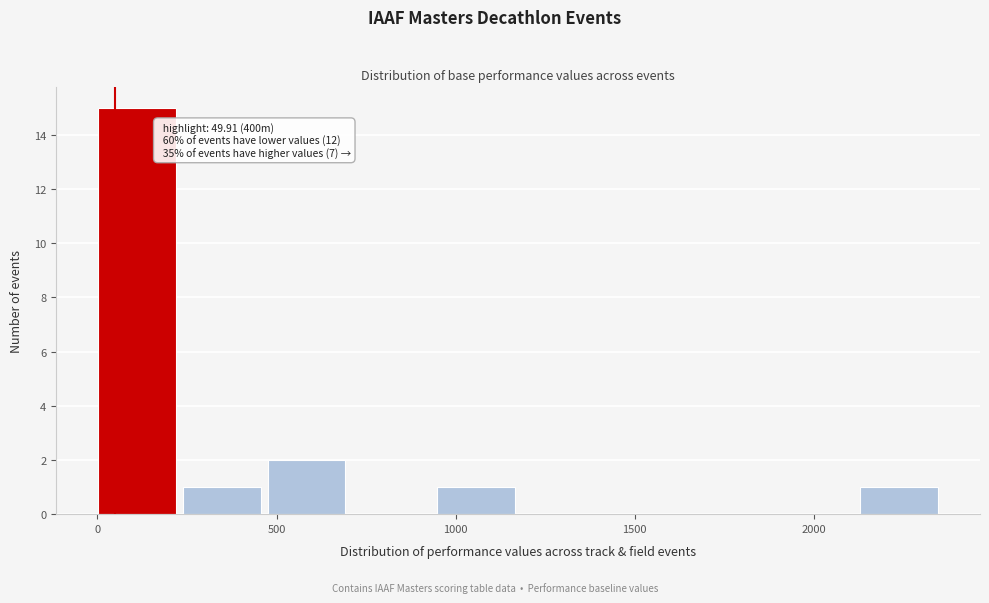

Which range on the x-axis has the tallest bar?

0 to 250